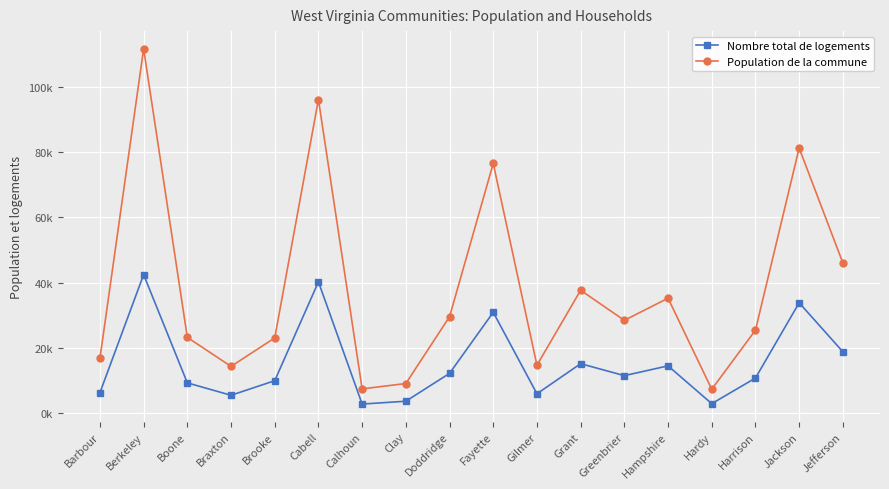

Between Brooke and Hampshire, which is larger?

Hampshire